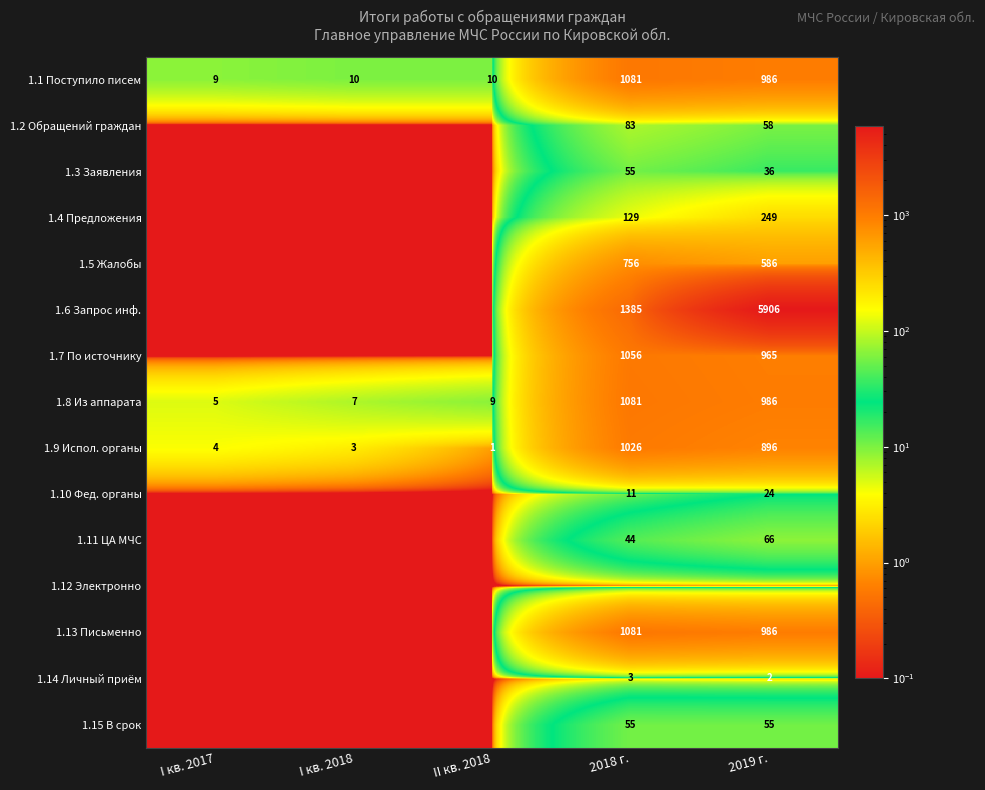

Is the value of 1.10 Фед. органы at 2018 г. greater than the value of 1.13 Письменно at 2019 г.?

No